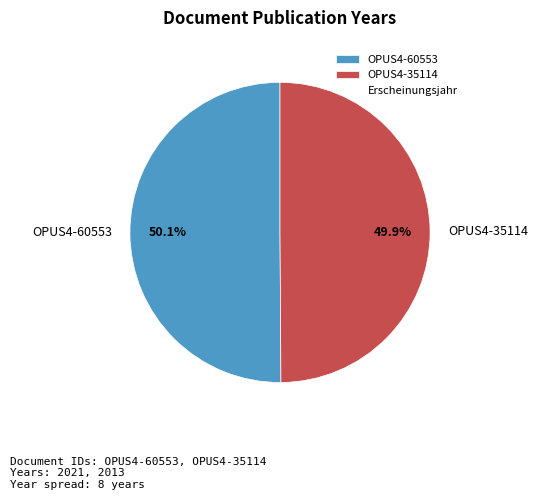

Count the number of slices in the pie.

2